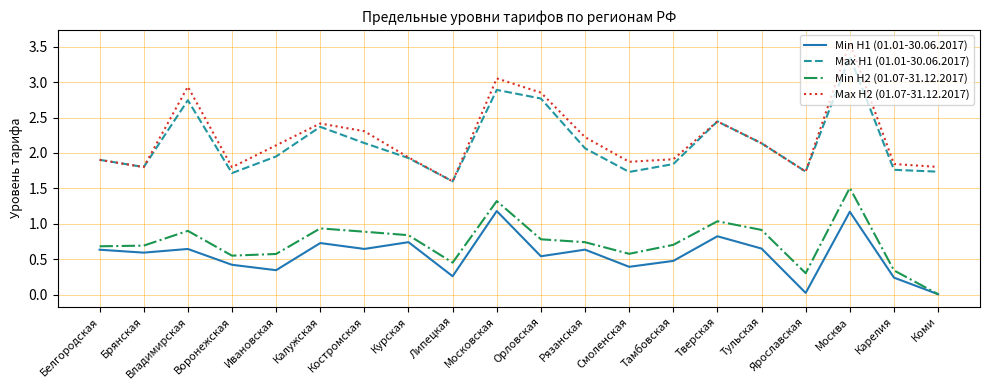

Which series has the widest spread of values?

Max H2 (01.07-31.12.2017)